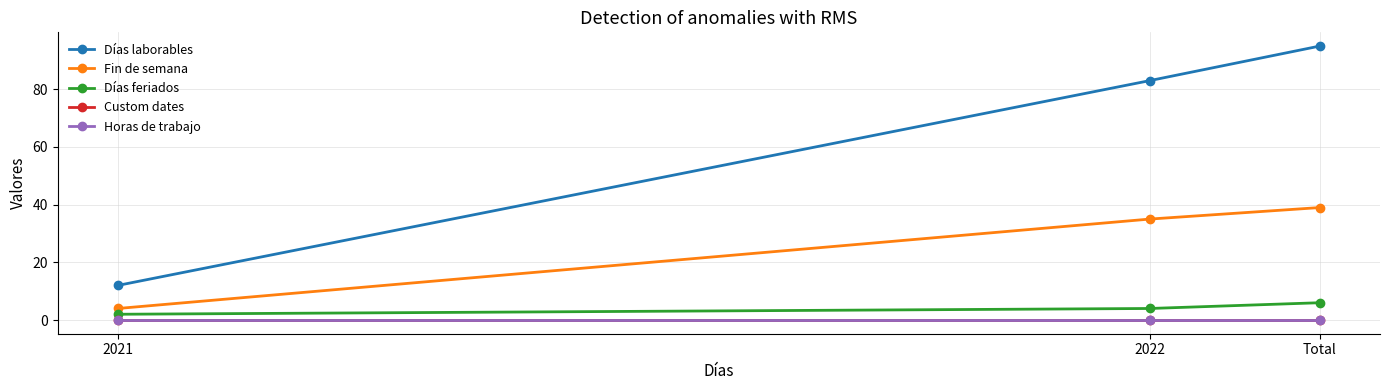

True or false: Custom dates has a value of 0 at 2022.

True